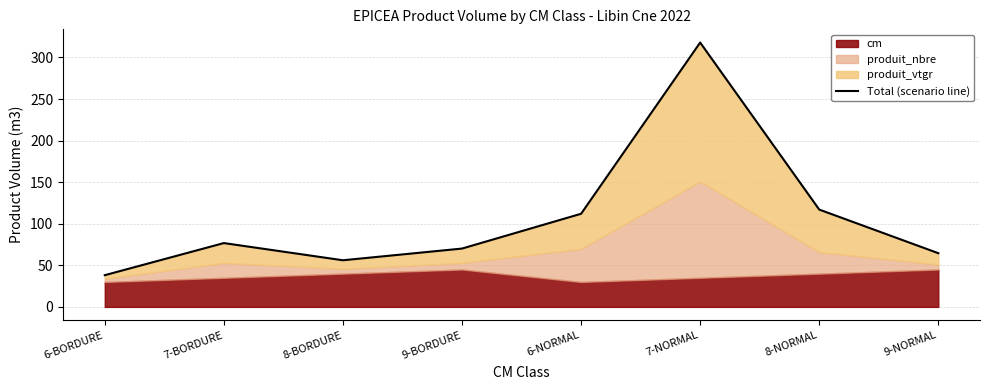

What is the sum of the values at 6-BORDURE and 8-NORMAL?

155.2